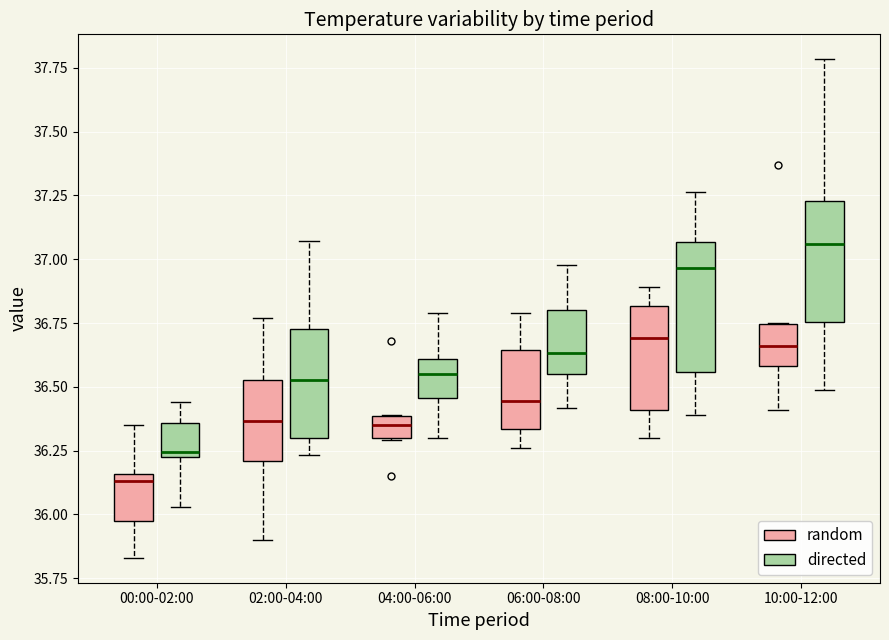

Which box has the highest median line?

10:00-12:00 (directed)